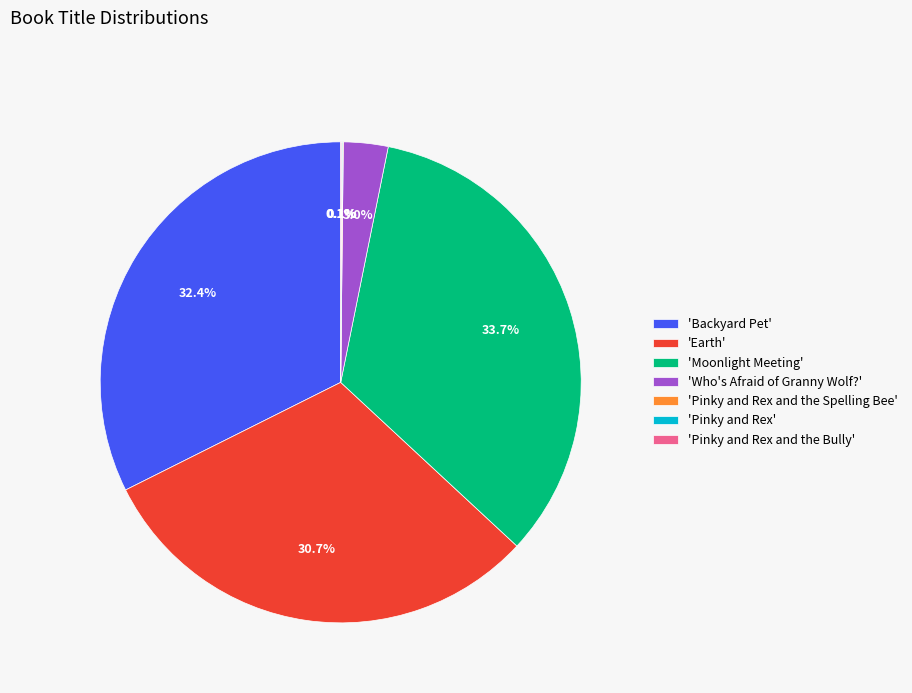

To the nearest percent, what is the difference between the largest and smallest slice percentages?

34%